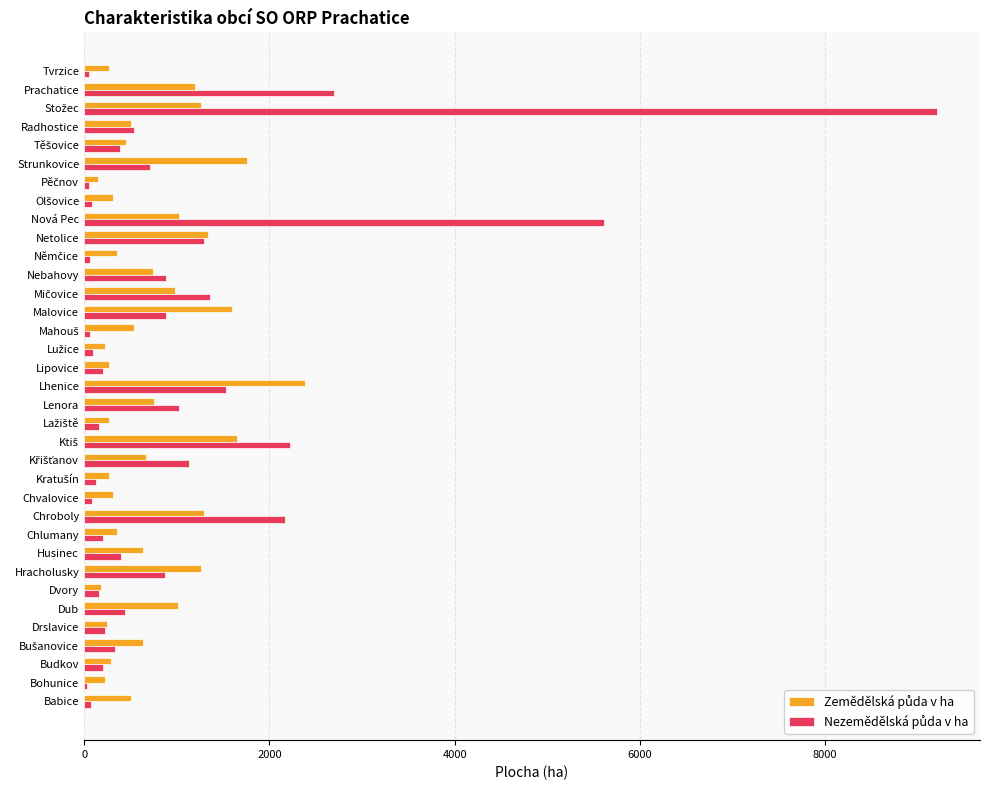

What is the maximum value shown in the chart?

9211.0